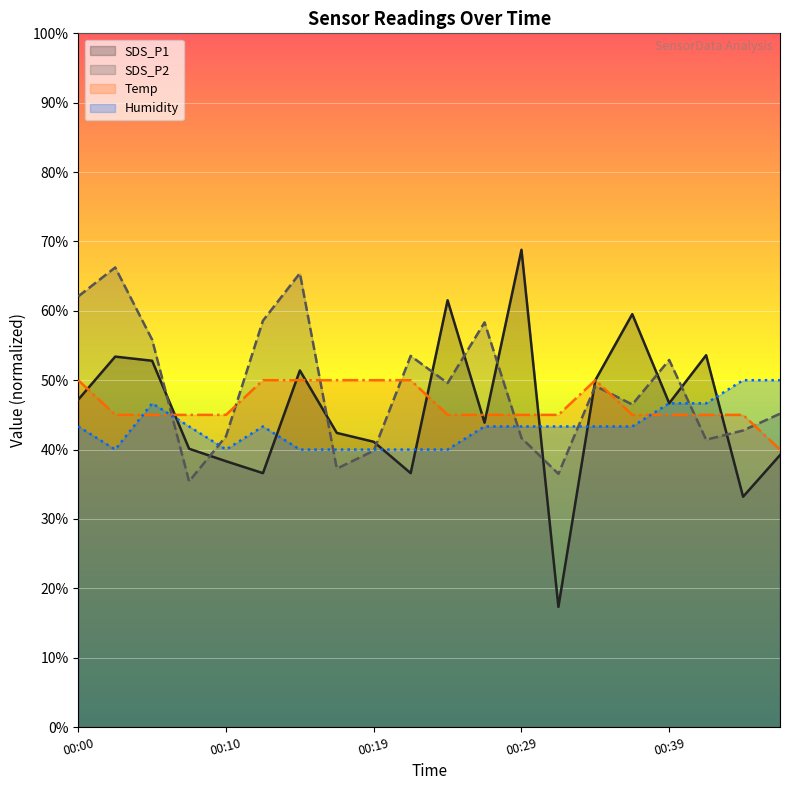

How many data points in Humidity are less than 43?

7